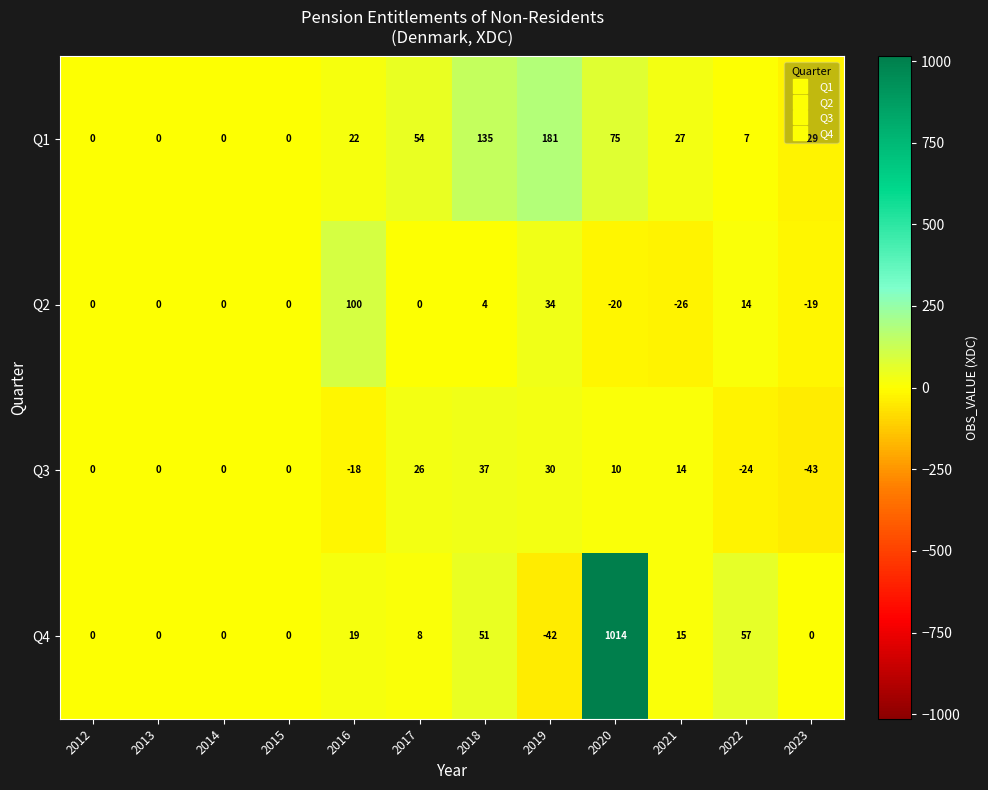

At which category is the sum across all series the highest?

2020